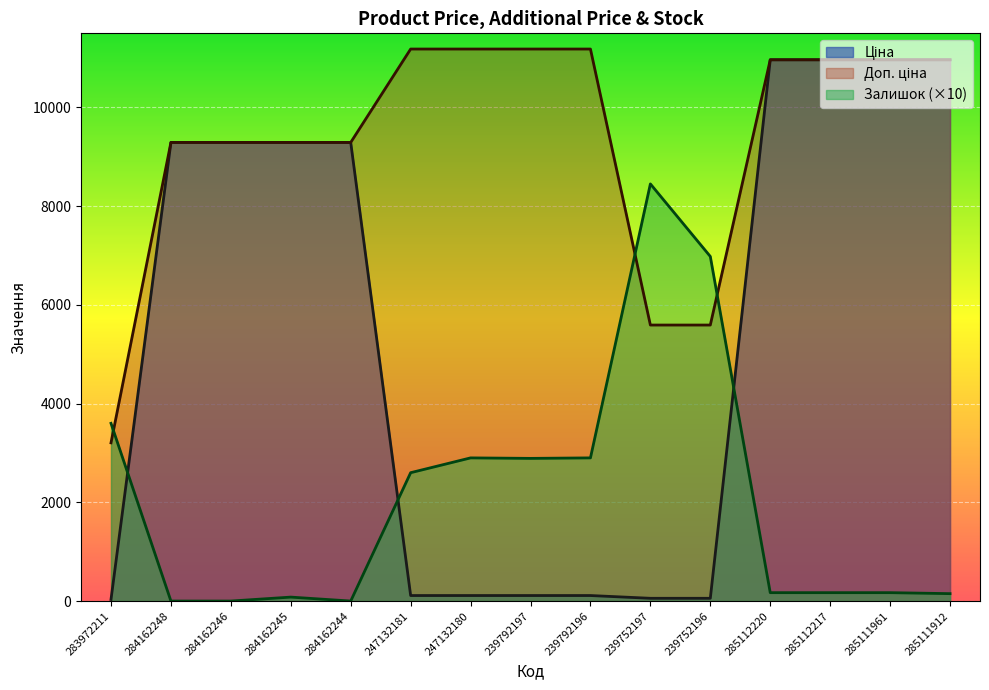

Reading right to left, list all the values displayed in this chart.

Ціна: 10964.4	10964.4	10964.4	10964.4	55.9	55.9	111.8	111.8	111.8	111.8	9290.5	9290.5	9290.5	9290.5	32.0
Доп. ціна: 10964.4	10964.4	10964.4	10964.4	5591.0	5591.0	11182.0	11182.0	11182.0	11182.0	9290.5	9290.5	9290.5	9290.5	3205.0
Залишок: 150.0	170.0	170.0	170.0	6980.0	8450.0	2900.0	2890.0	2900.0	2600.0	0.0	80.0	0.0	0.0	3600.0